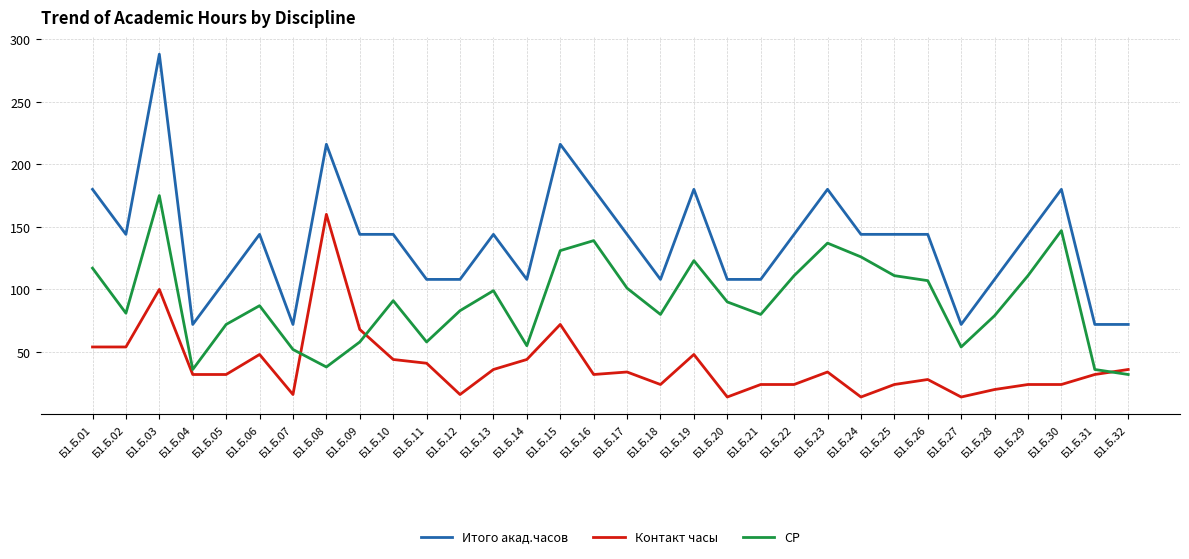

Which category has the highest value in the СР series?

Б1.Б.03